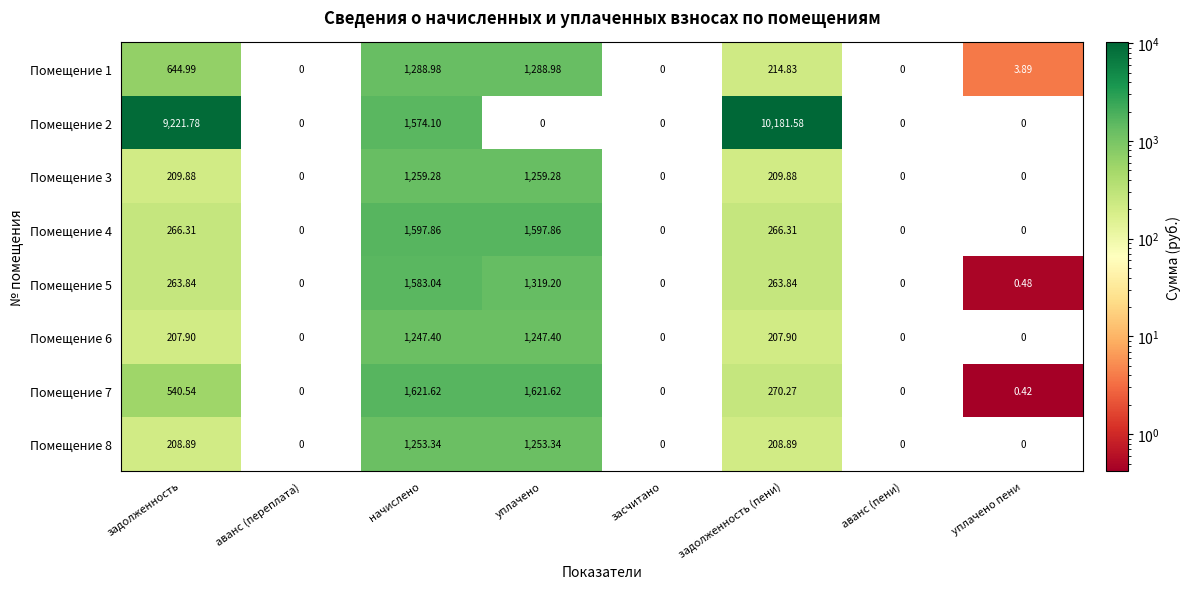

Which label corresponds to the largest value in the chart?

задолженность (пени)